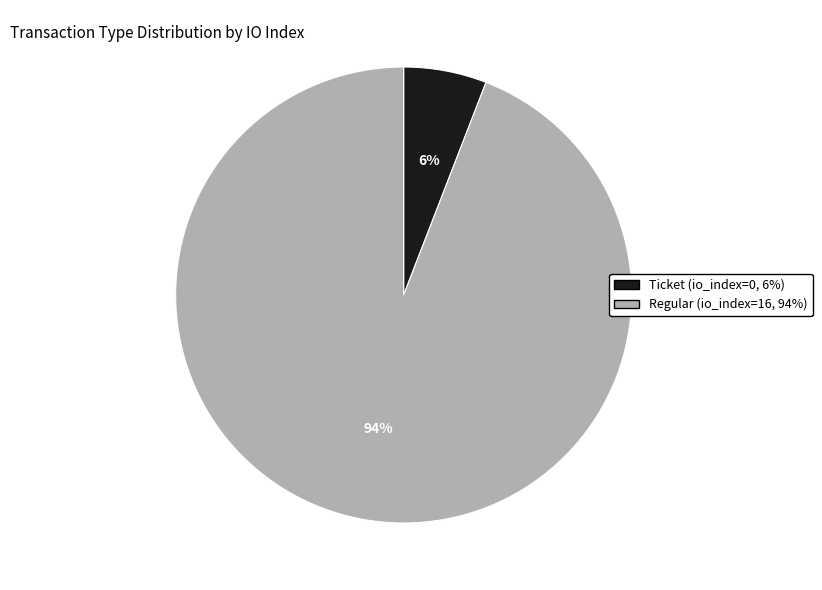

Is there a majority slice in this chart?

Yes